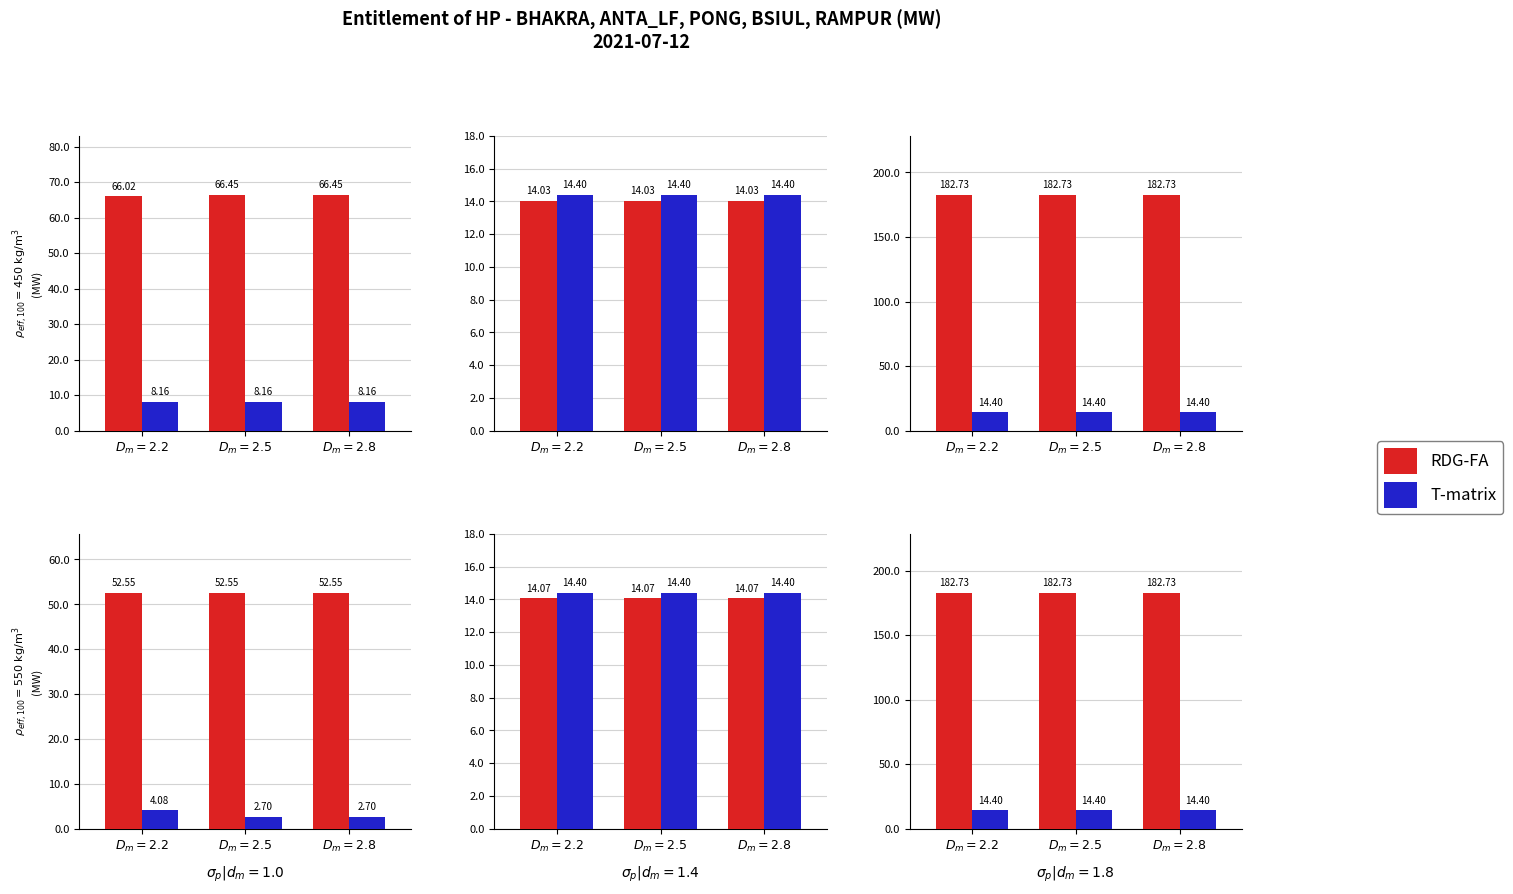

Between $D_m=2.5$ and $D_m=2.8$, which series saw the biggest shift?

RDG-FA